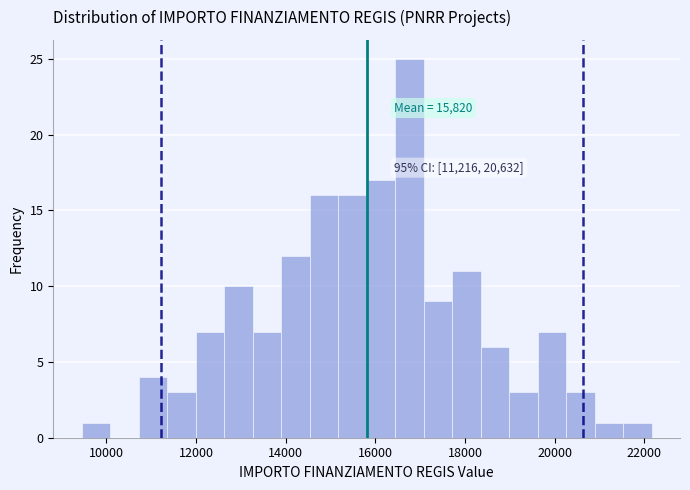

Read against the x-axis, roughly where is the centre of the tallest bar?

16800